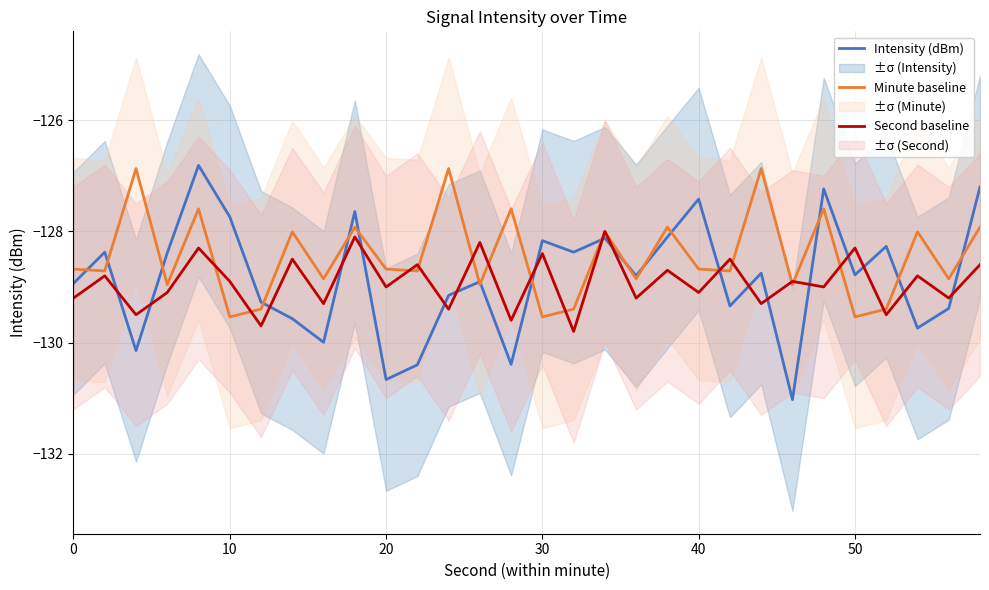

The Minute baseline series shows -45.5 at 40. True or false?

False